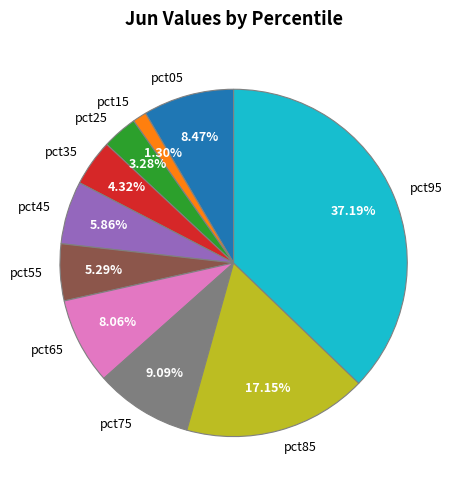

Does pct45 account for over 50% of the chart?

No